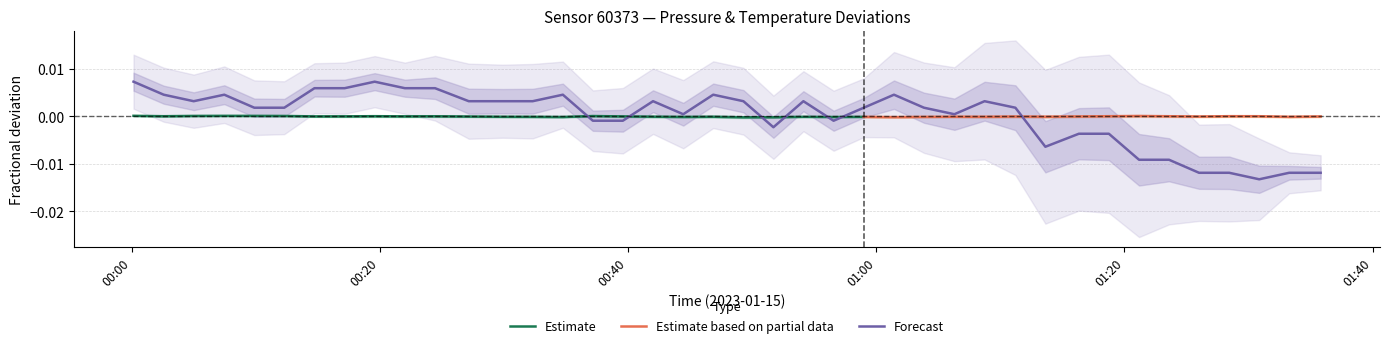

How many negative values are there?

14